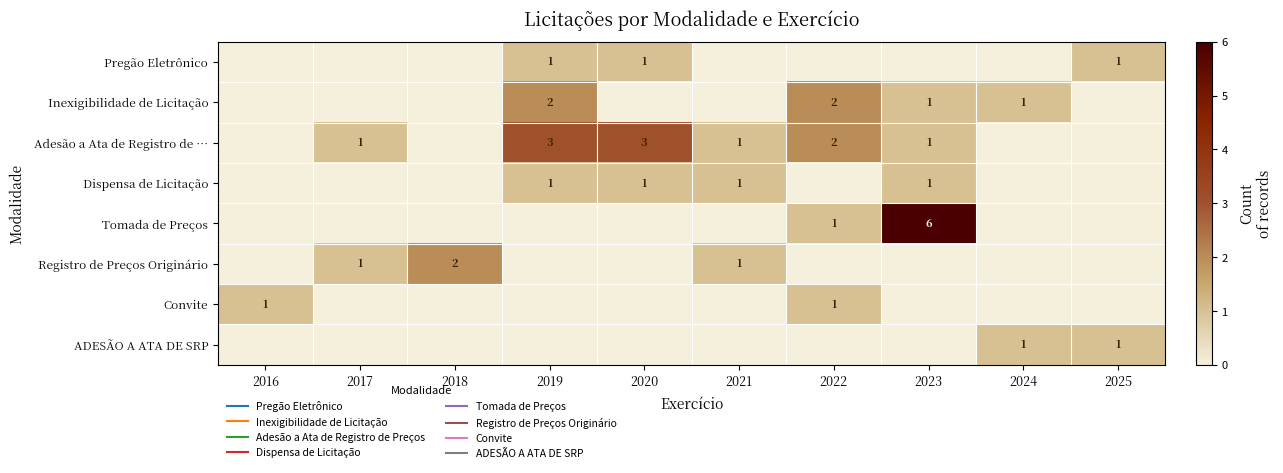

Which category has the lowest value in the Adesão a Ata de Registro de … series?

2016